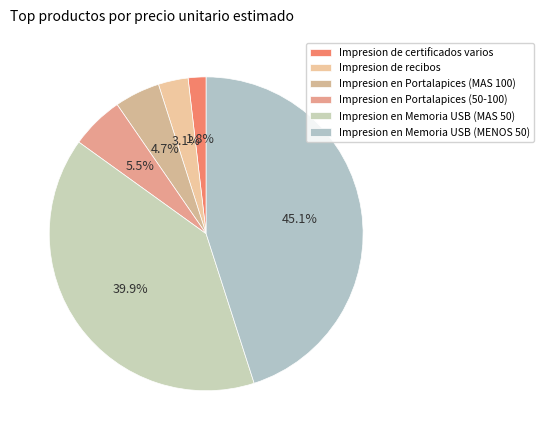

Rank the categories by value from lowest to highest.

Impresion de certificados varios, Impresion de recibos, Impresion en Portalapices (MAS 100), Impresion en Portalapices (50-100), Impresion en Memoria USB (MAS 50), Impresion en Memoria USB (MENOS 50)